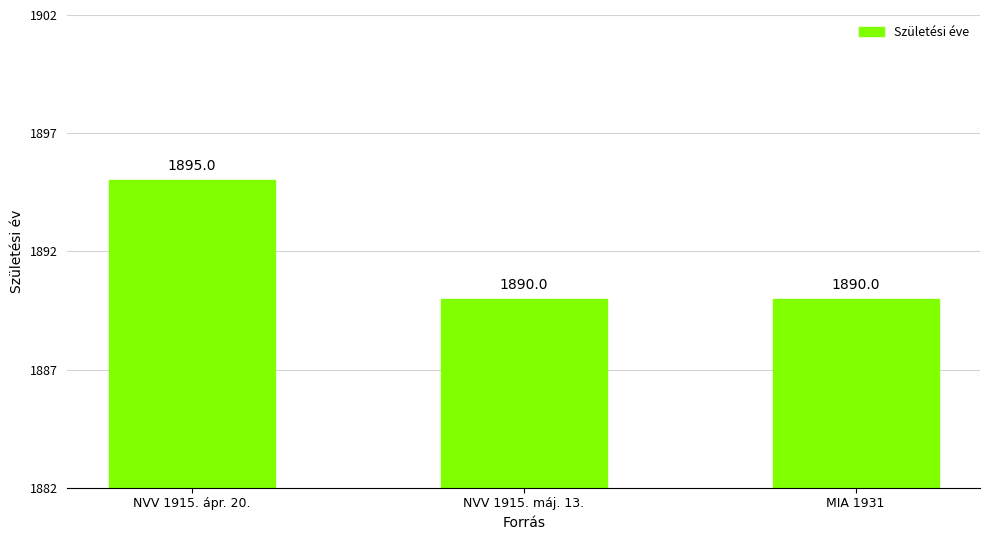

How many bars are there in total?

3